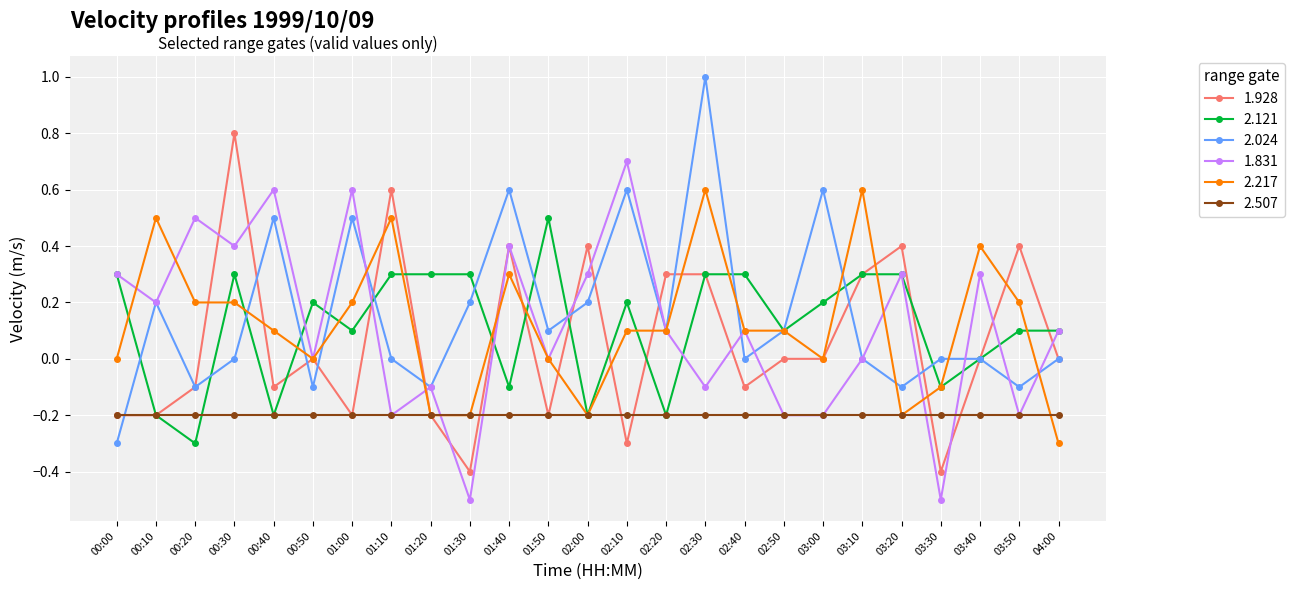

At which category is the sum across all series the highest?

02:30